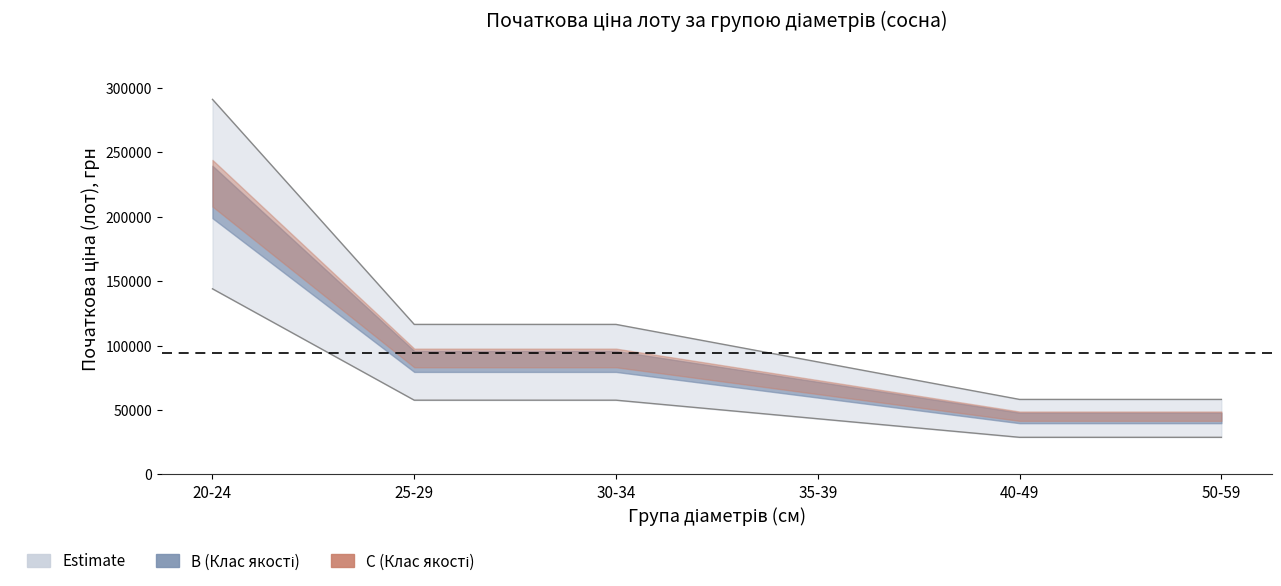

What is the total value across all series at 30-34?

174065.2